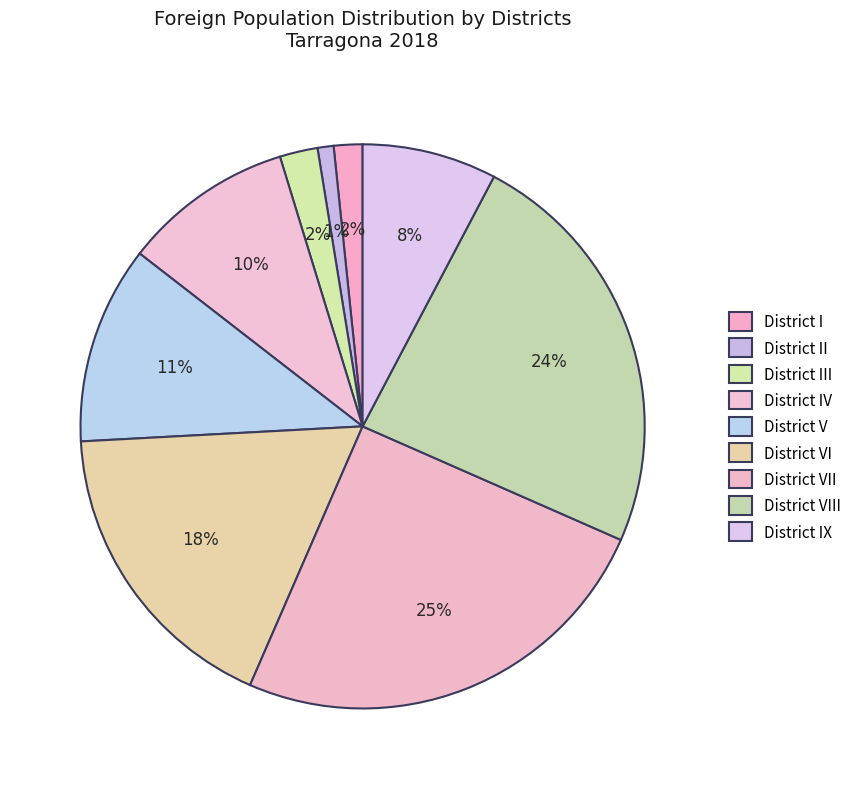

Which slice is the smallest?

District II